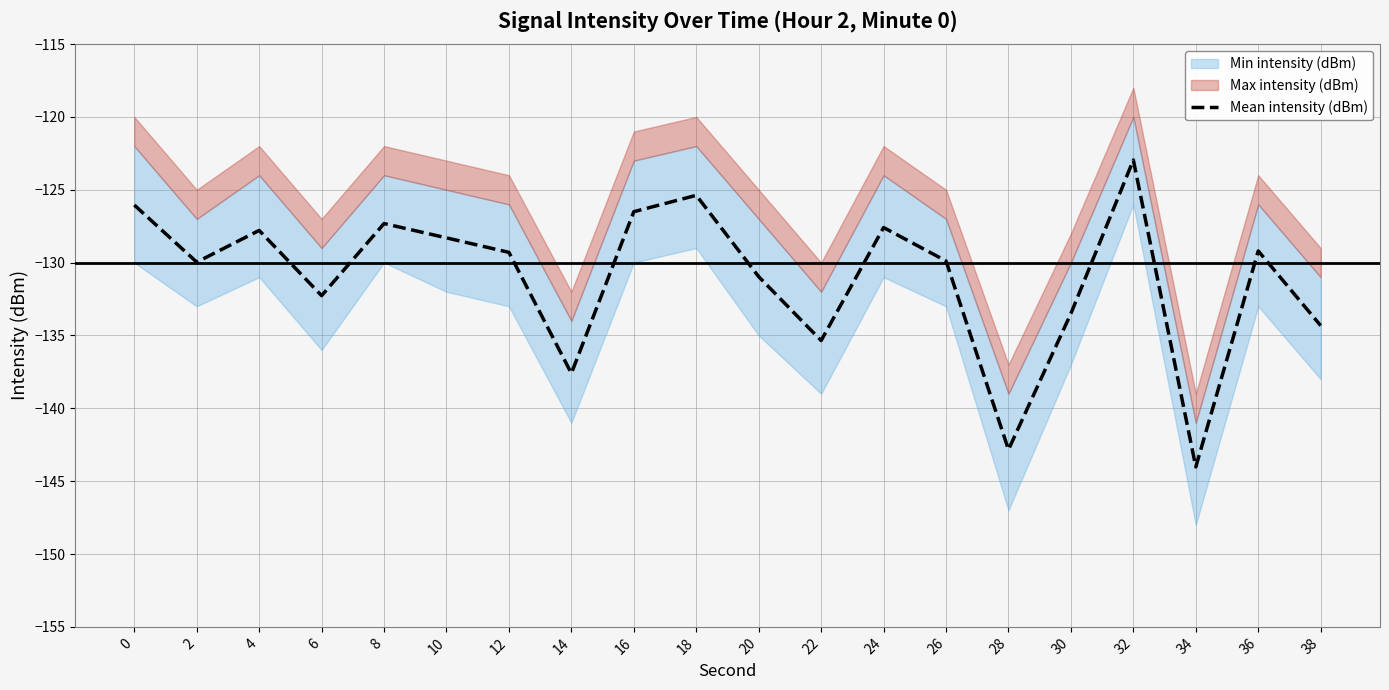

Which category has the highest value in the Mean intensity (dBm) series?

32